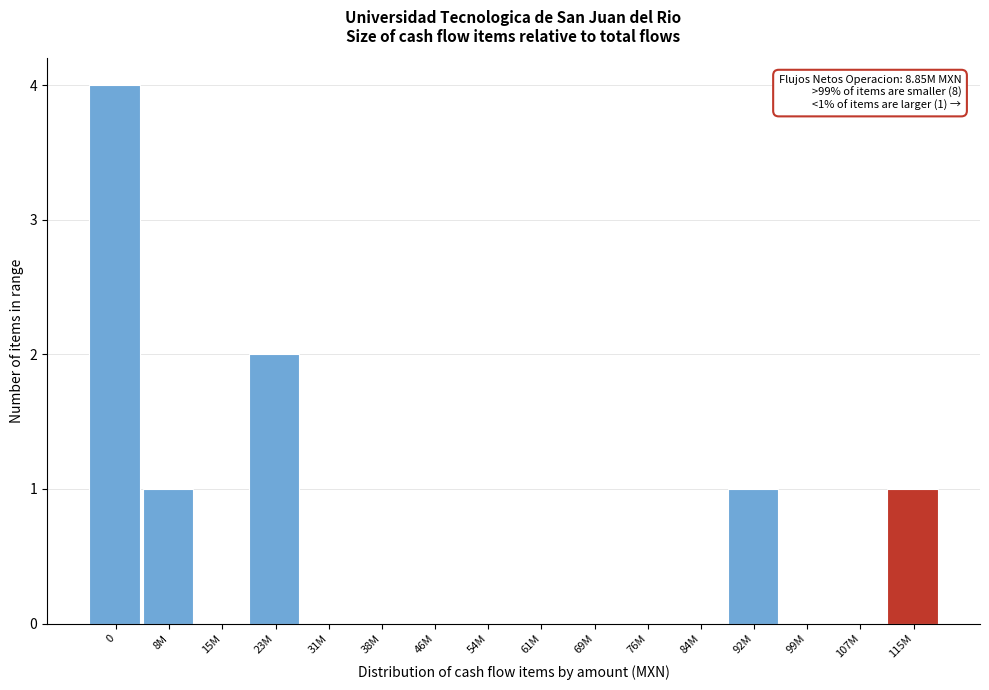

Reading right to left, extract all data points from this chart.

115M=1	107M=0	99M=0	92M=1	84M=0	76M=0	69M=0	61M=0	54M=0	46M=0	38M=0	31M=0	23M=2	15M=0	8M=1	0=4